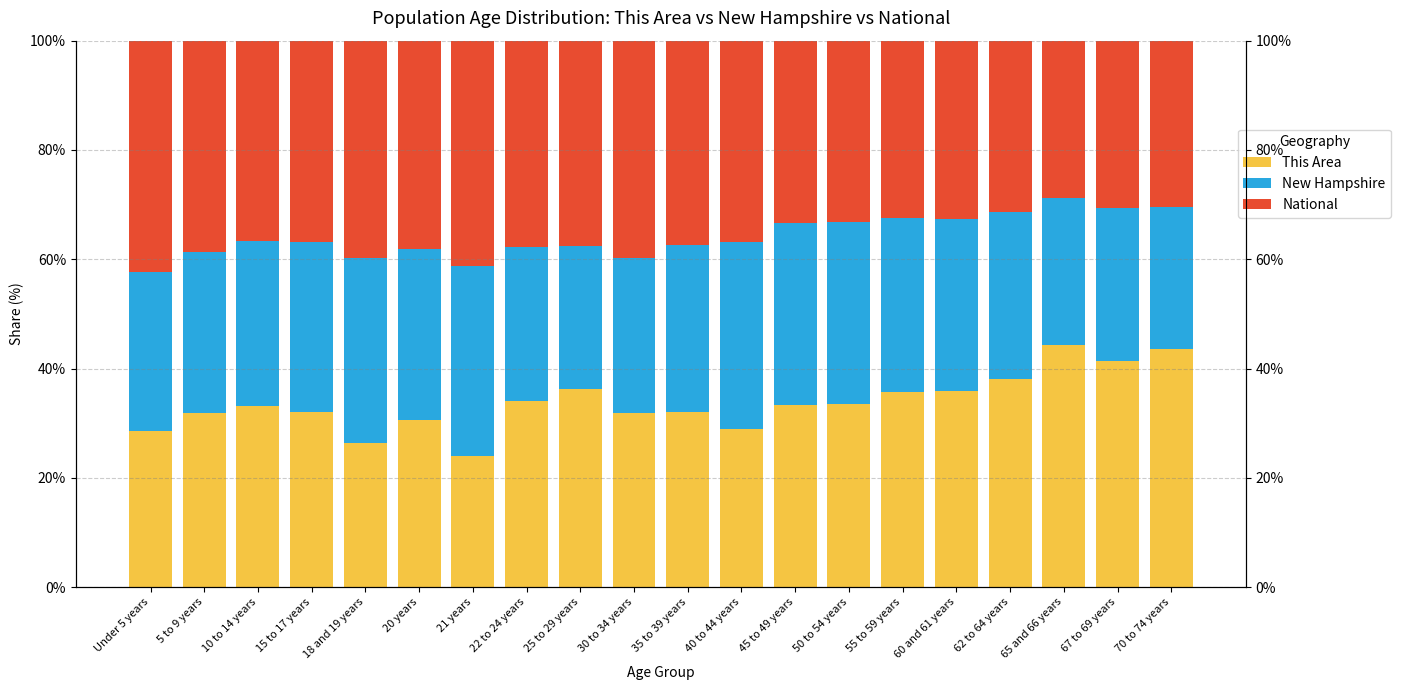

What is the value of the National bar at the 18th from the left?

28.9